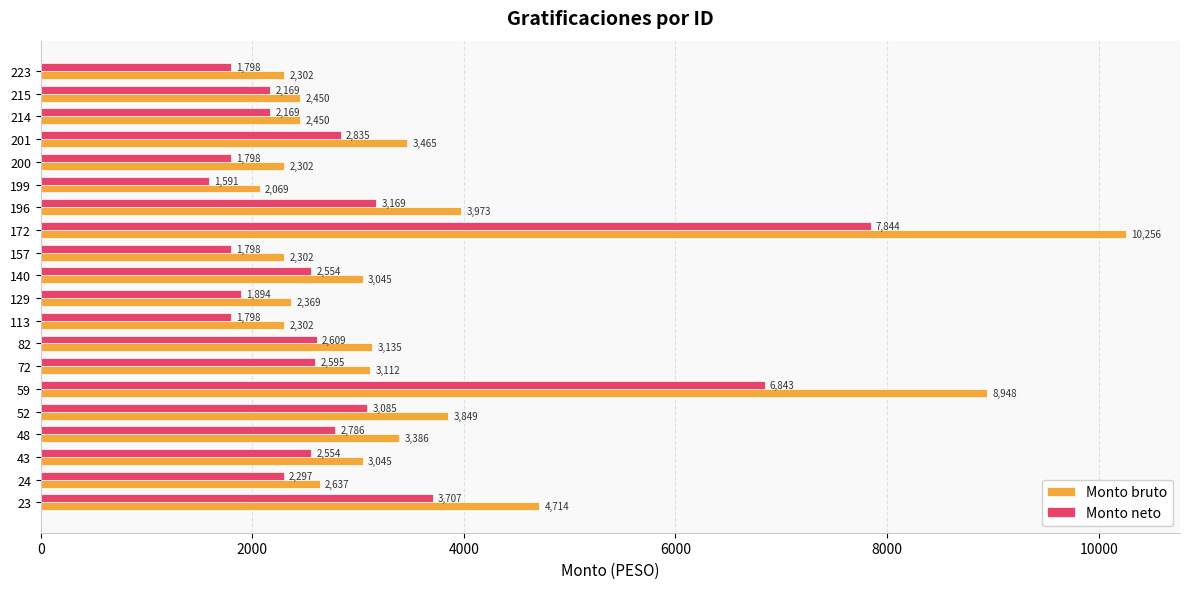

At how many categories does at least one series exceed 2778?

11